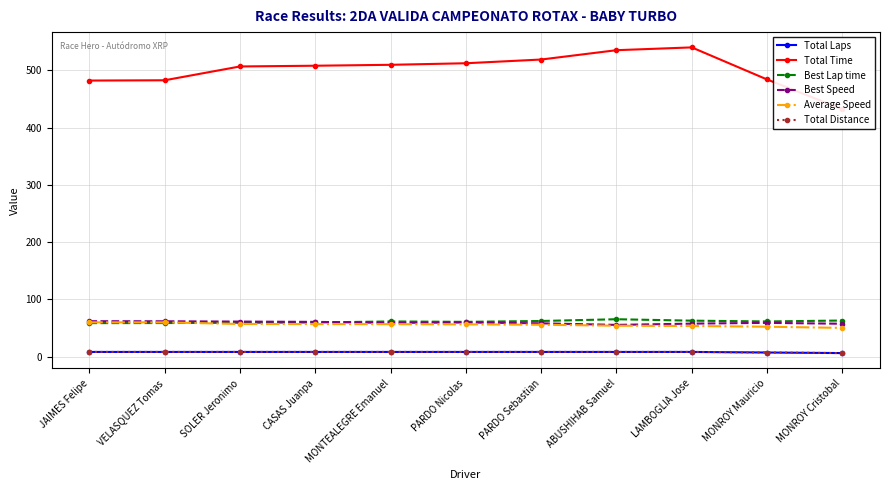

Which label corresponds to the largest value in the chart?

LAMBOGLIA Jose